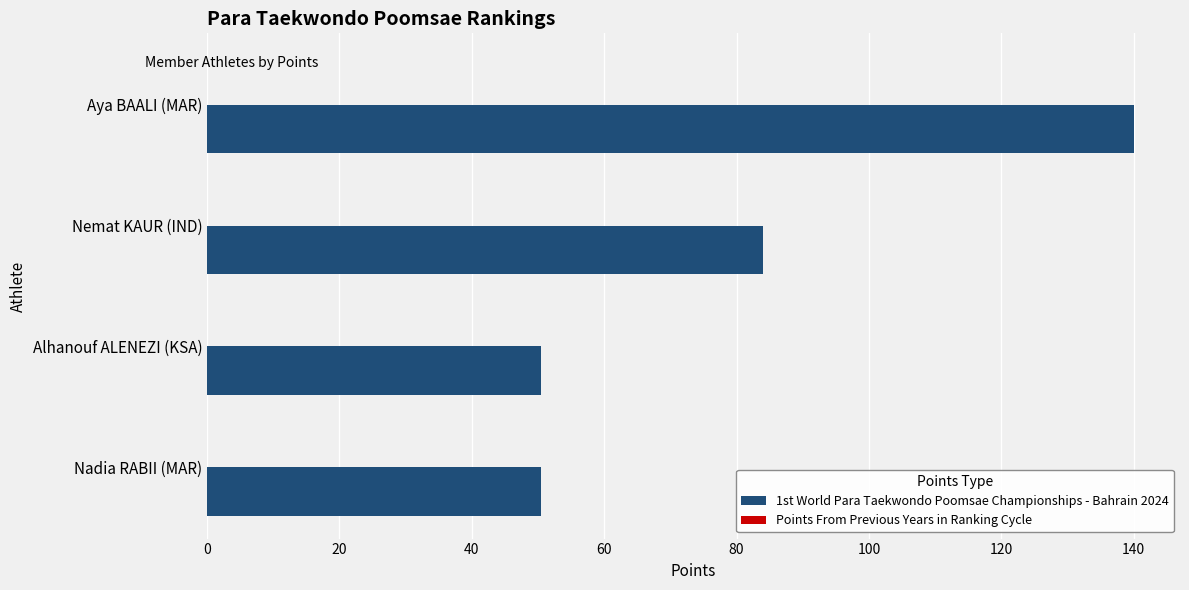

What is the sum of all values?

324.8